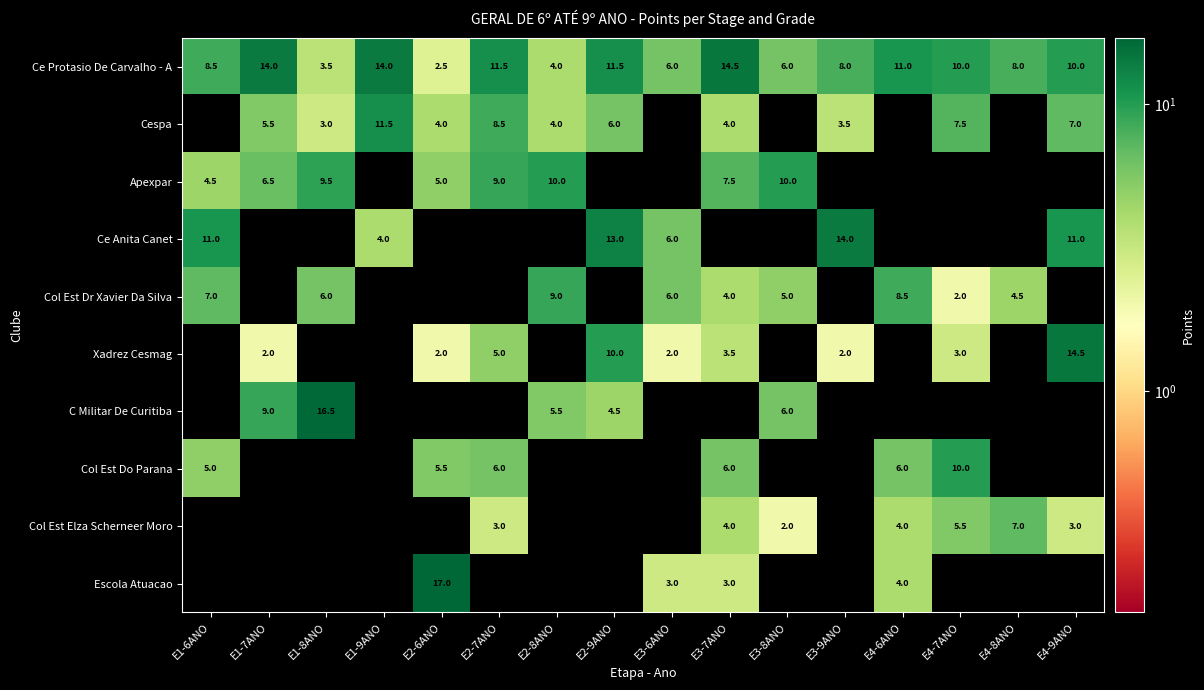

The Col Est Dr Xavier Da Silva series shows 7.0 at E1-6ANO. True or false?

True